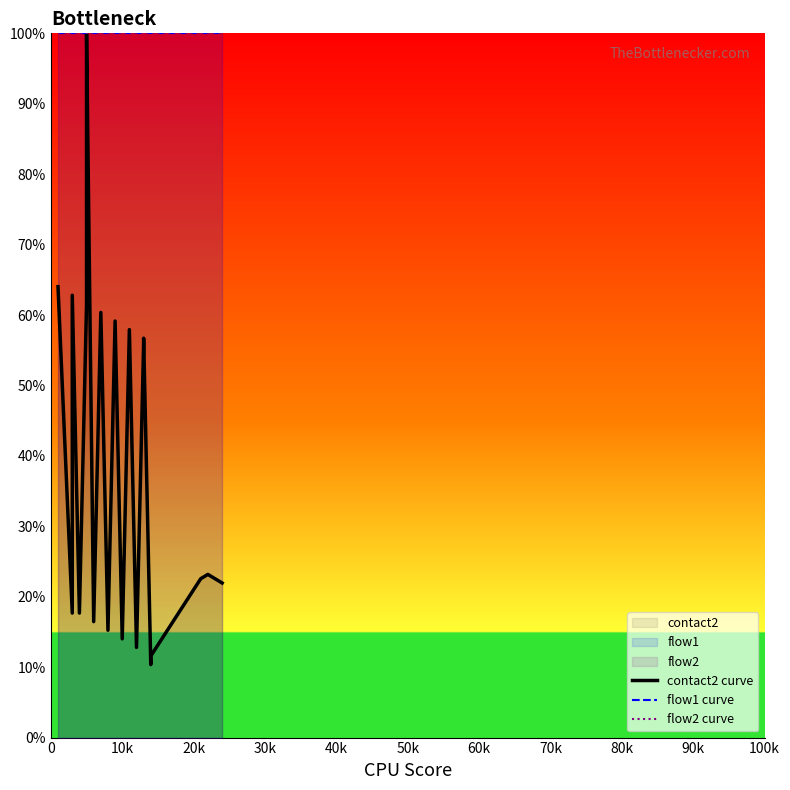

What is the spread (max minus min) of values at 12?

87.2